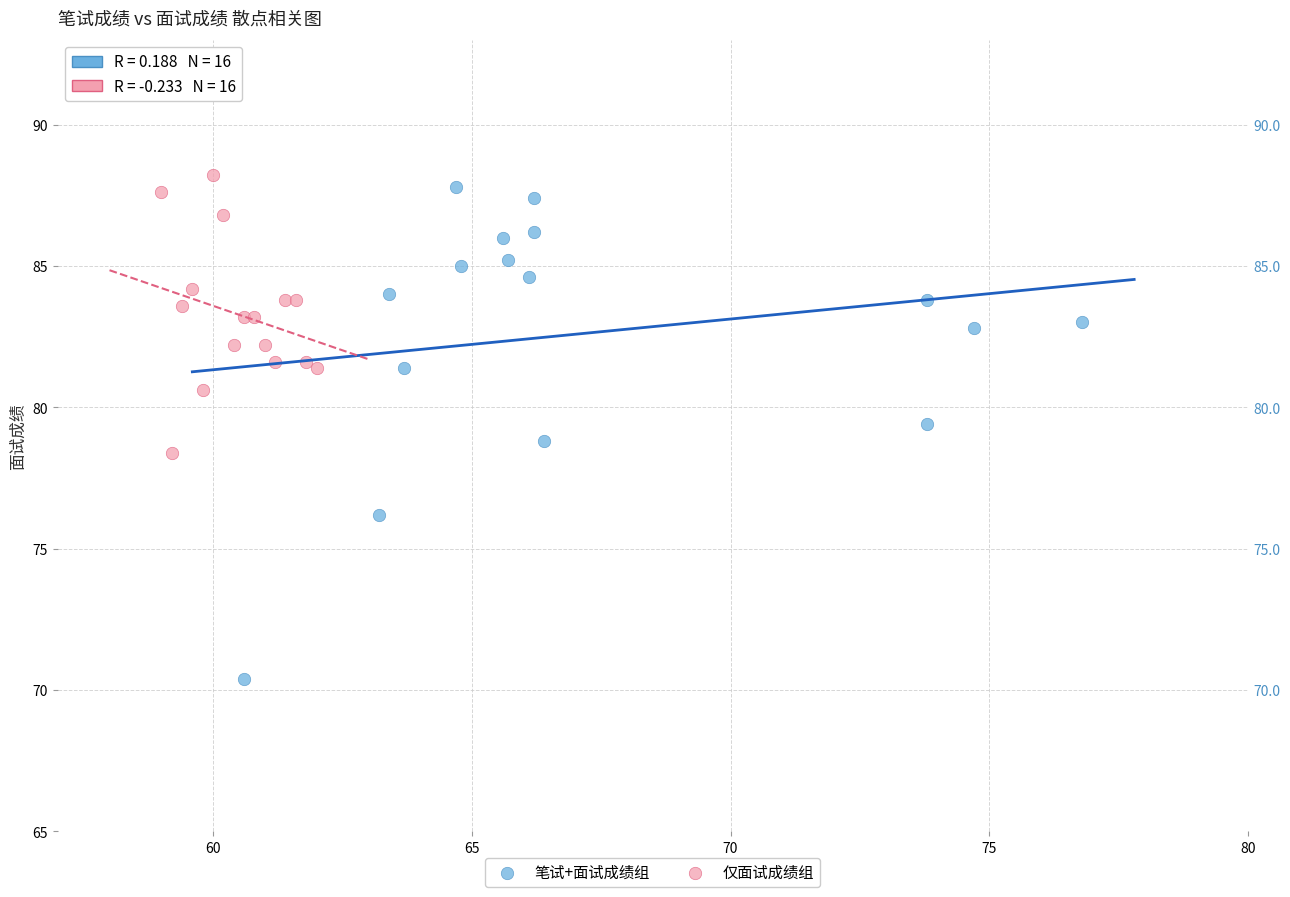

What are all the series names shown in the legend?

笔试+面试成绩组, 仅面试成绩组